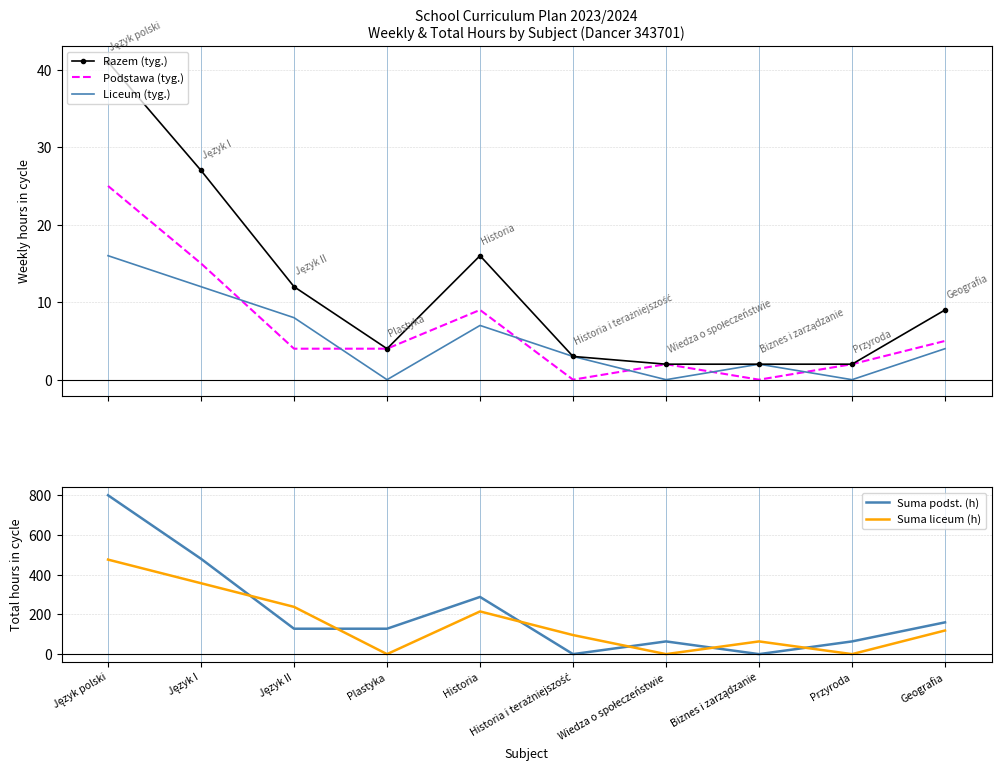

What is the difference between the Suma liceum (h) values at Wiedza o społeczeństwie and Historia i teraźniejszość?

96